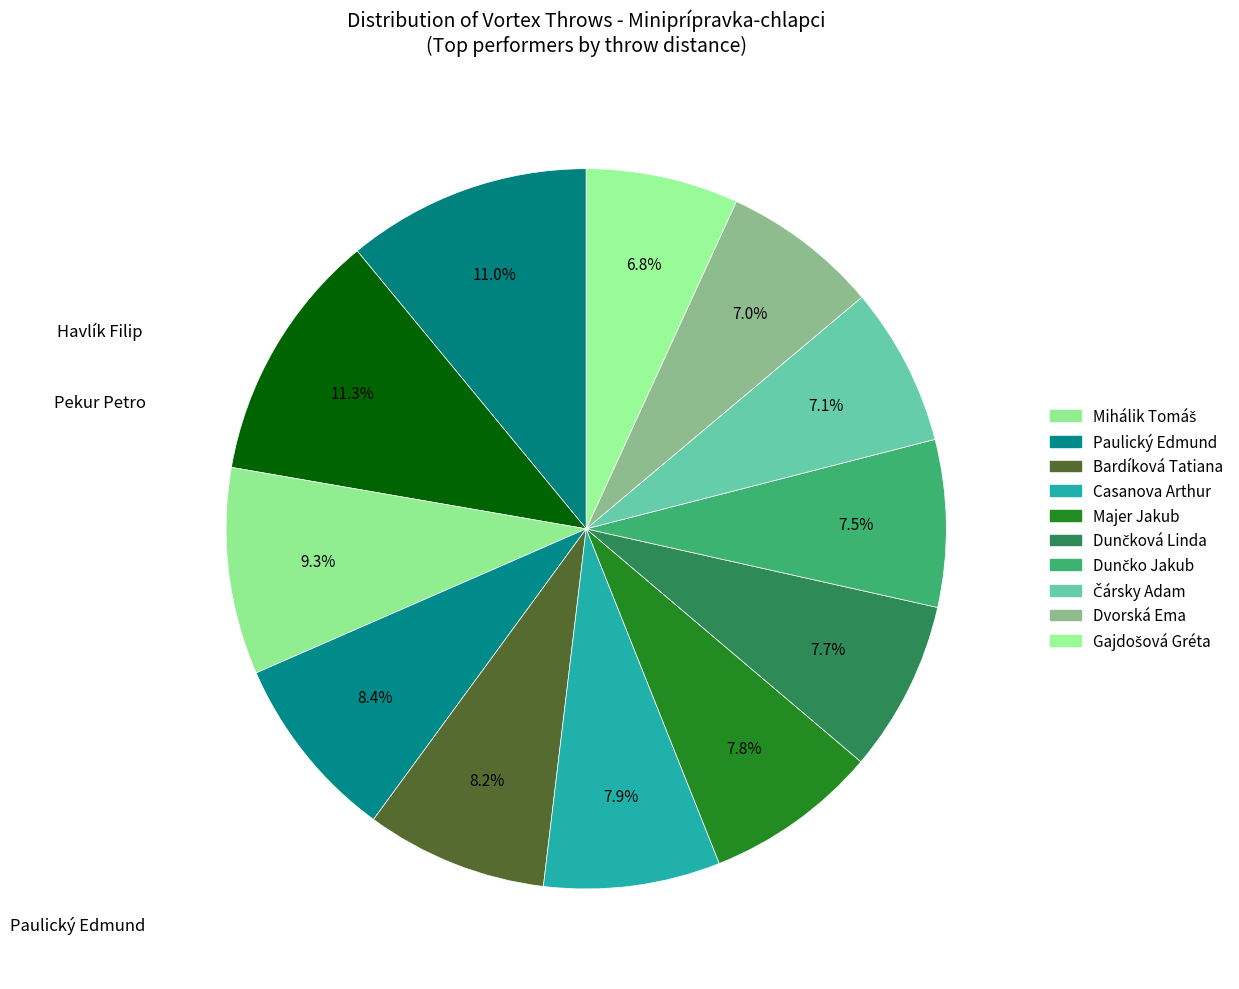

How many slices are in this pie chart?

12